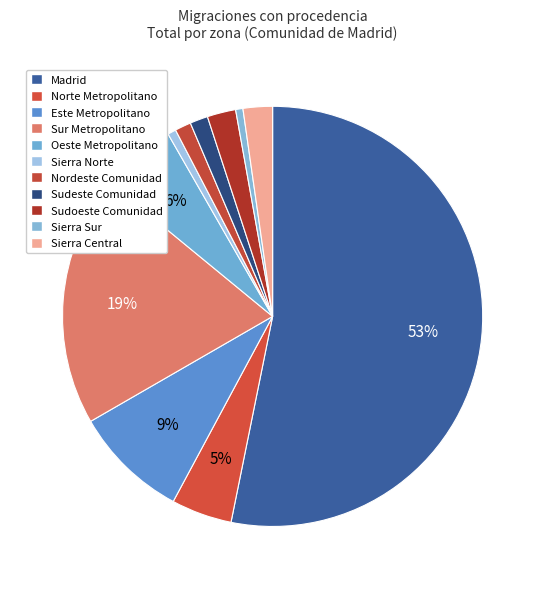

How many segments does this pie chart have?

11